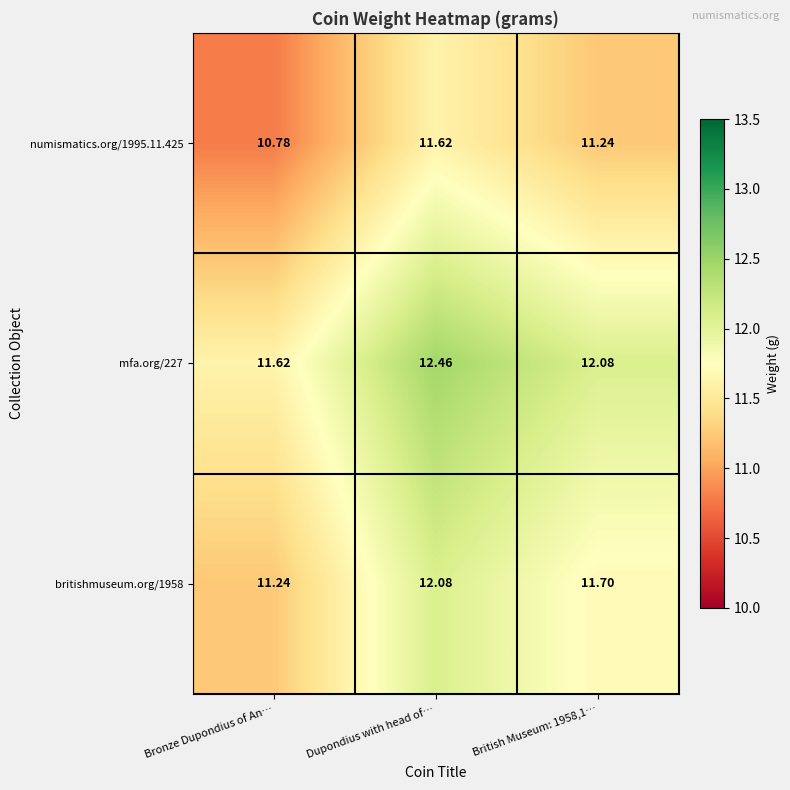

Where is numismatics.org/1995.11.425 nearest to the value 11?

Bronze Dupondius of An…